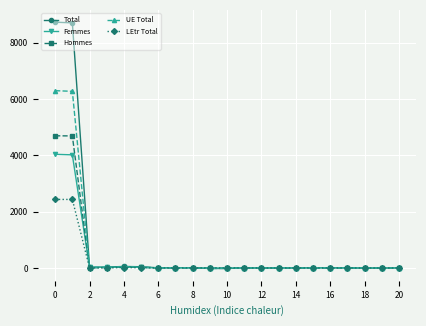

Which series has the largest total across all categories?

Total